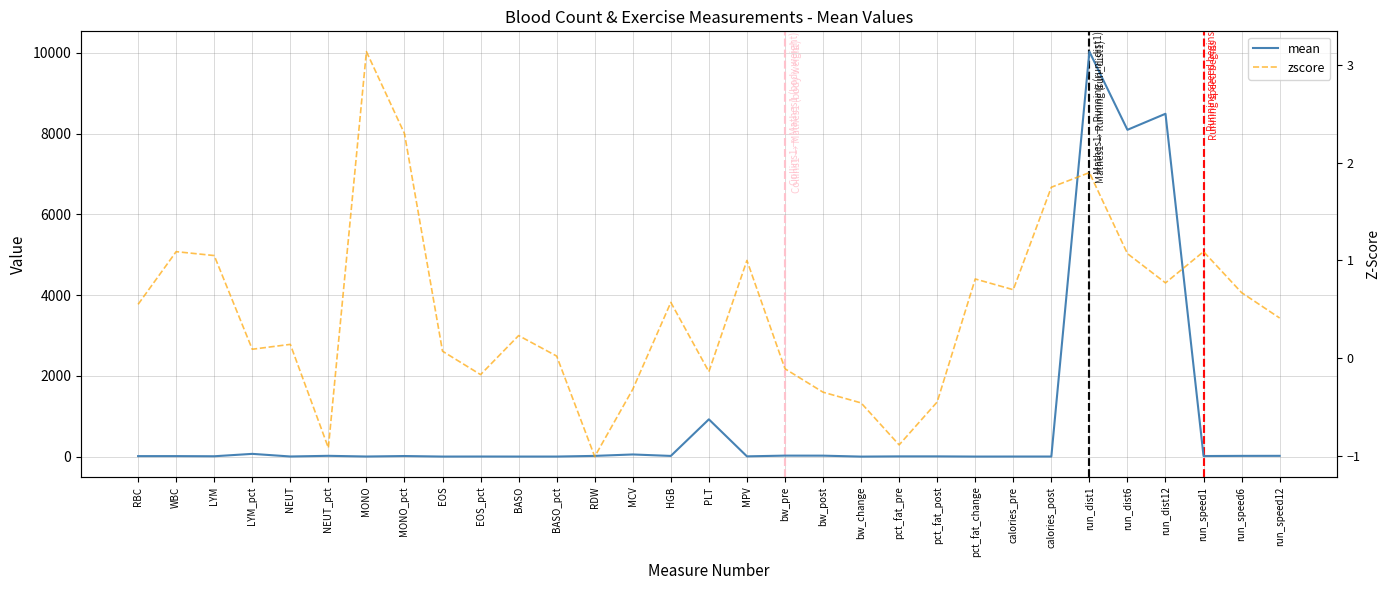

At which category is the sum across all series the highest?

run_dist1